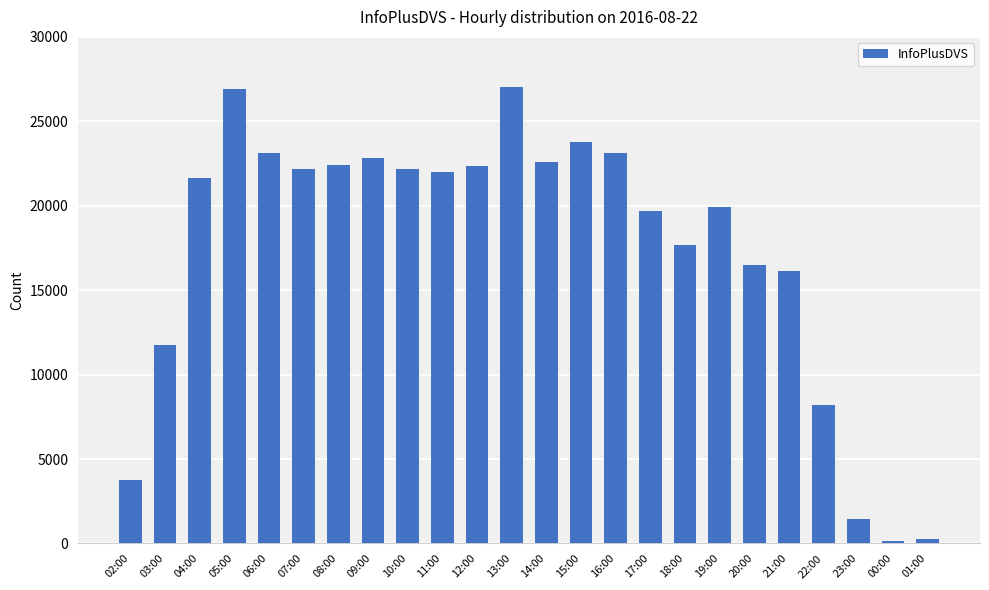

What is the sum of all values?

417676